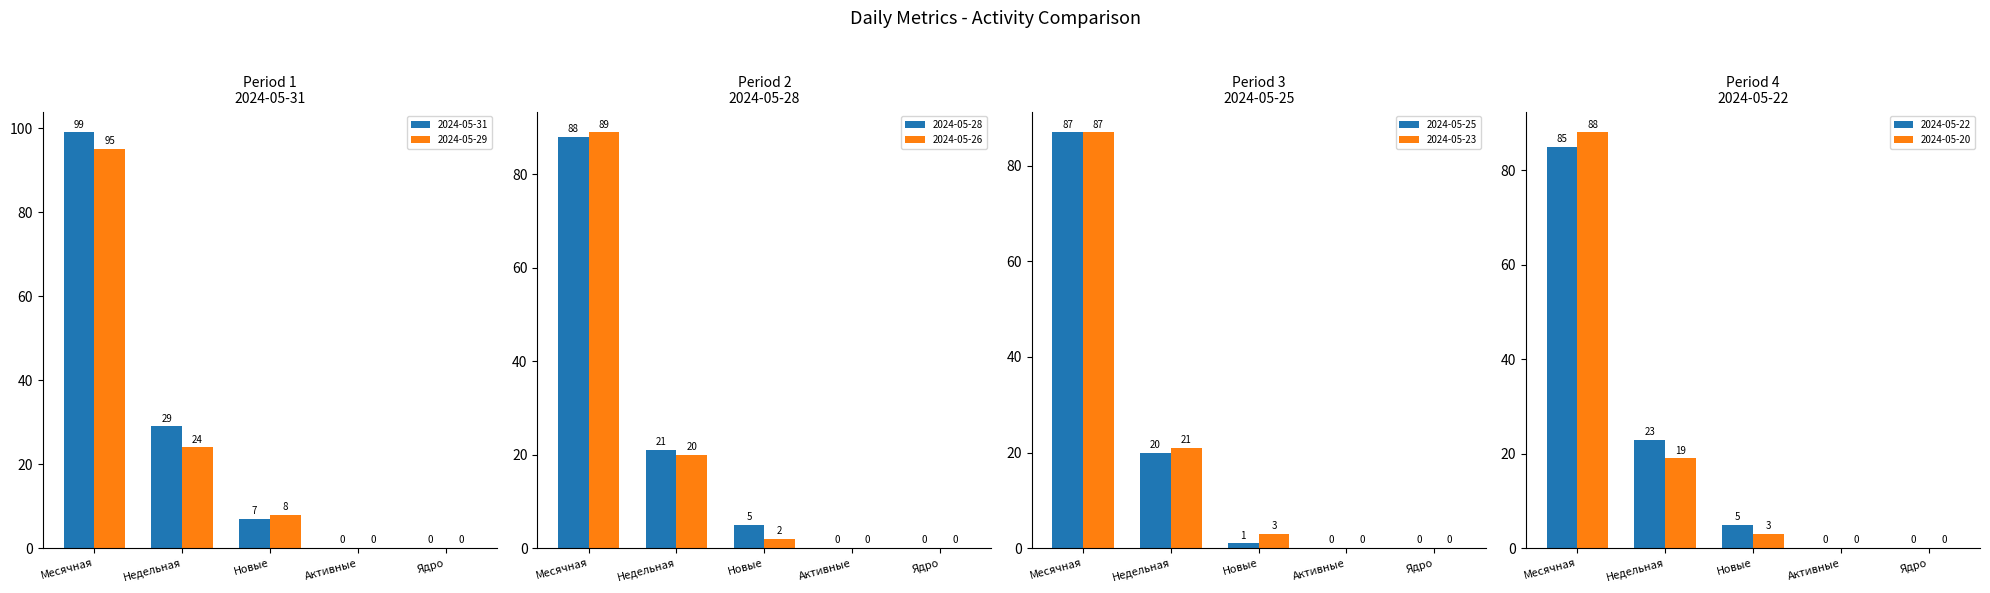

List the series in order of their peak value, highest first.

Месячная, Недельная, Новые, Активные, Ядро